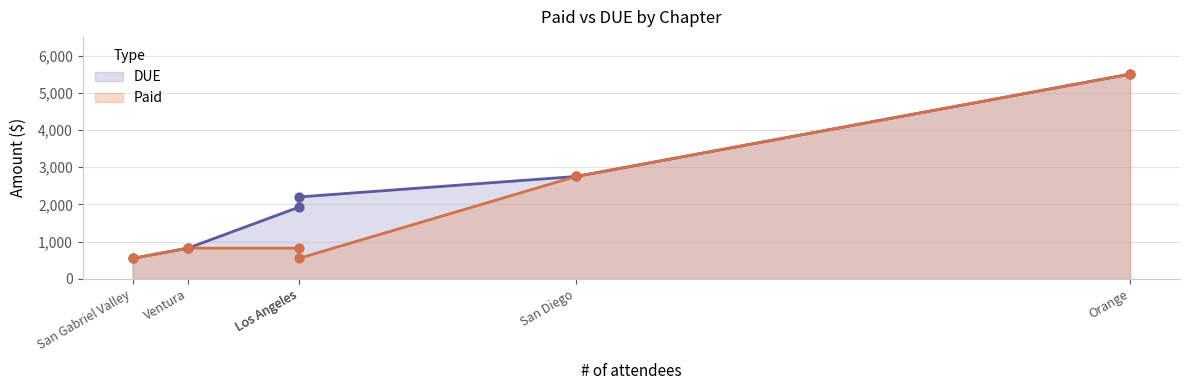

Which series has the widest spread of Y values?

DUE